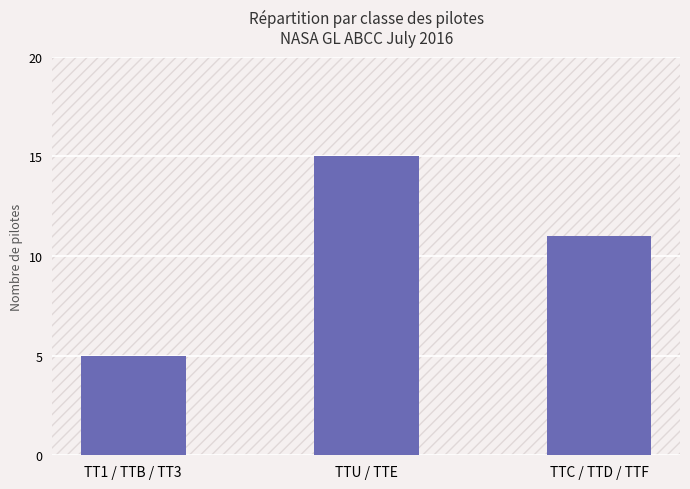

How many values are between 5 and 15?

3